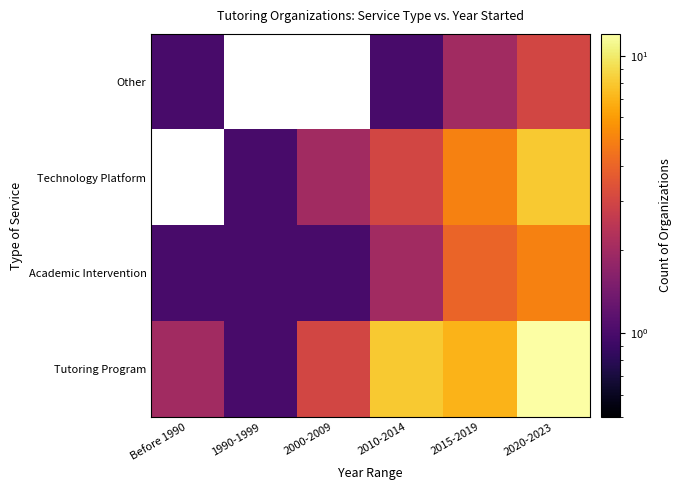

Which series has the widest spread of values?

Tutoring Program